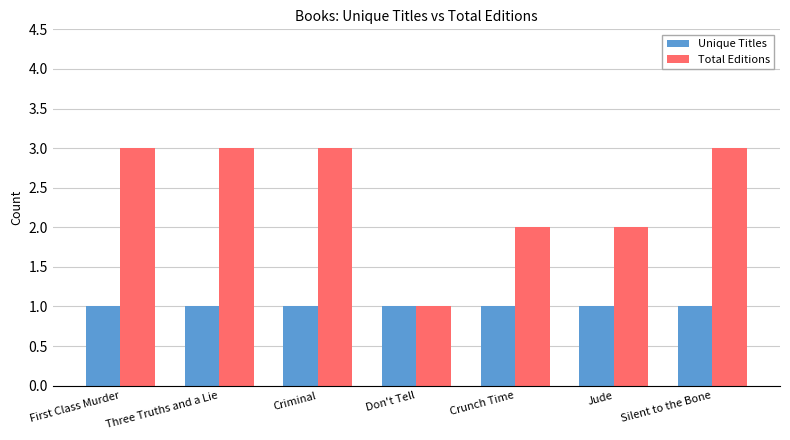

What is the lowest value of the Total Editions series?

1